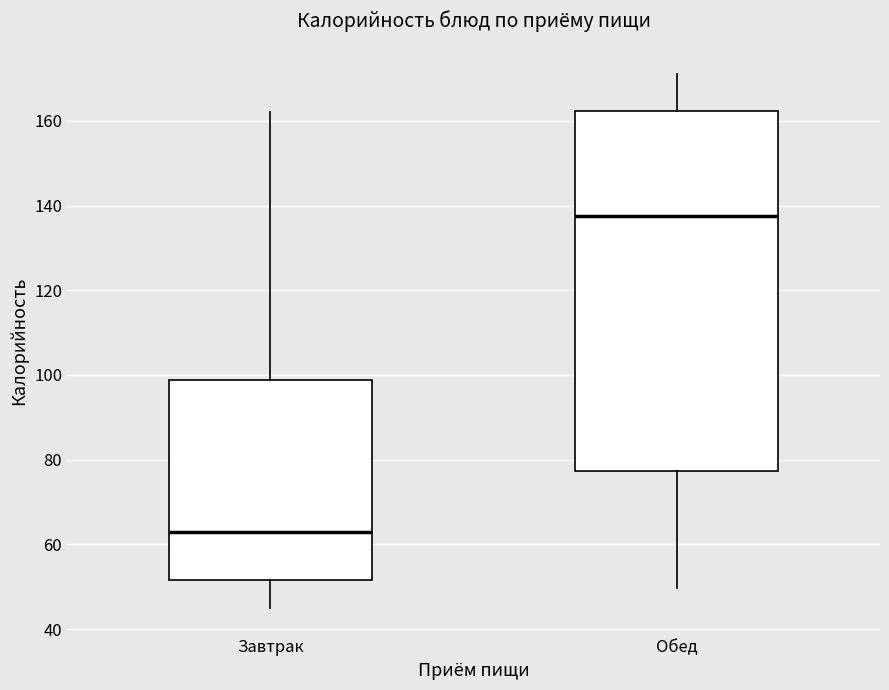

Which box has the lowest median line?

Завтрак